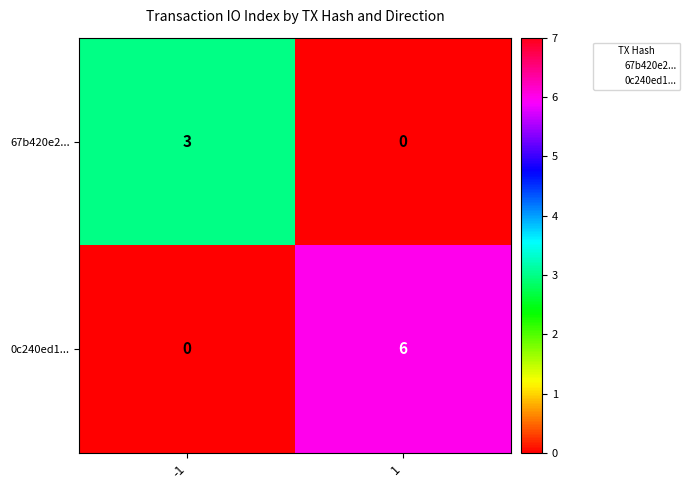

Rank the series by their maximum value, from highest to lowest.

0c240ed1..., 67b420e2...